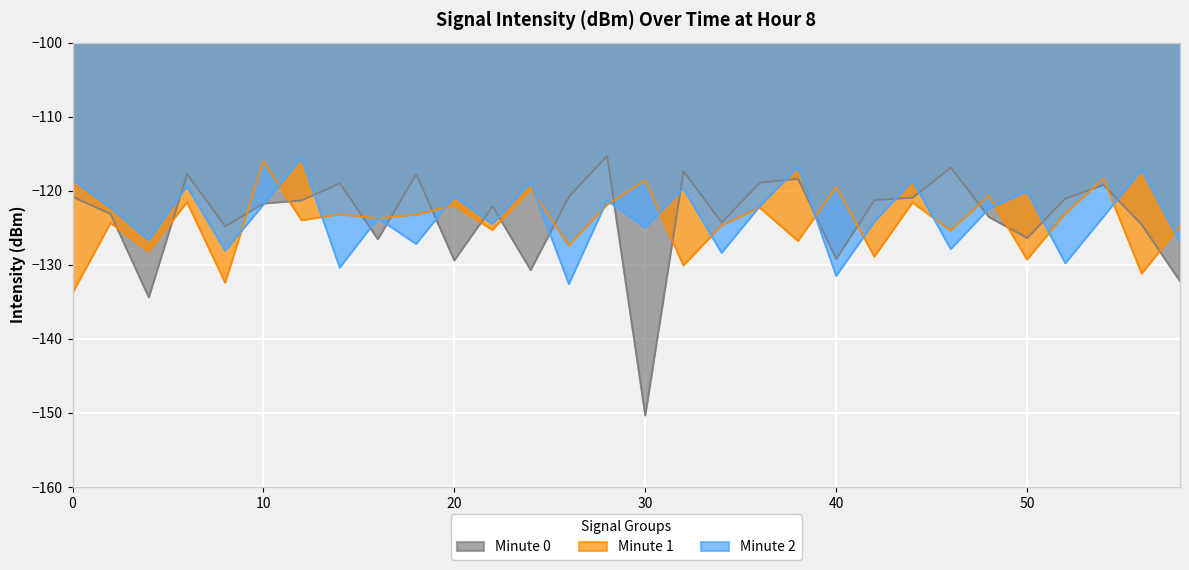

What is the value of the intensity_minute_0 point at the 11th from the left?

-129.4